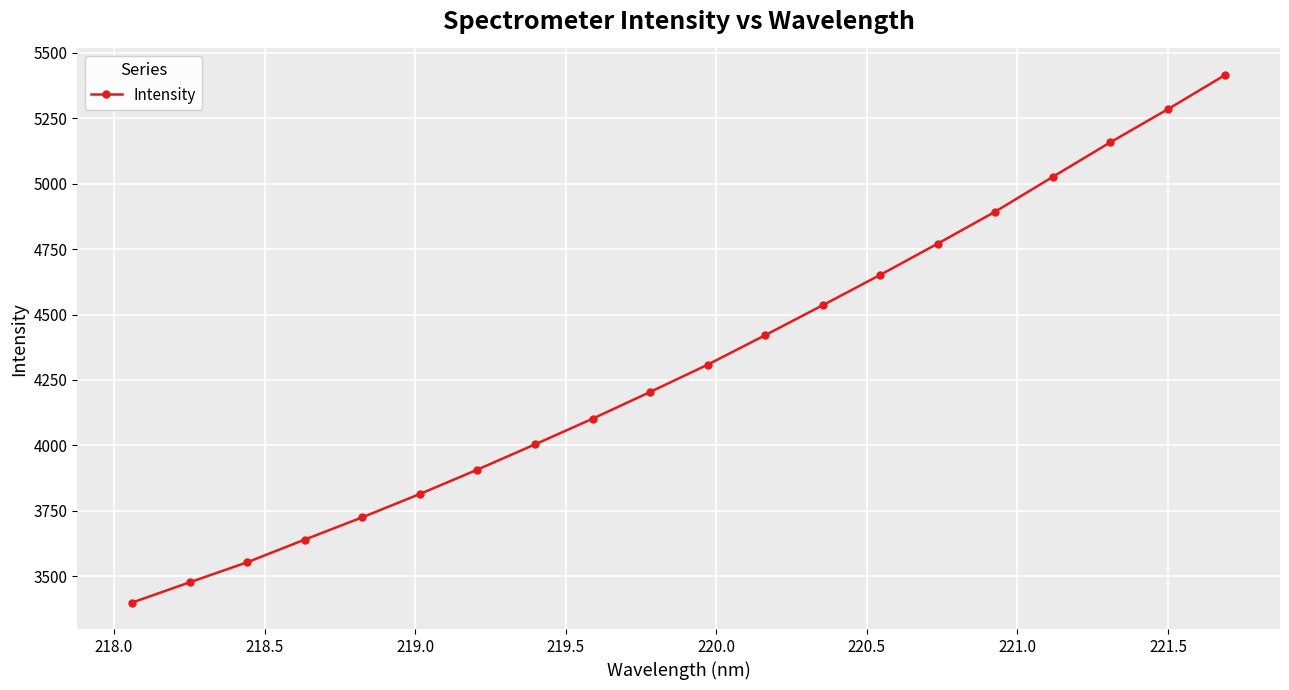

What is the maximum value shown in the chart?

5416.4